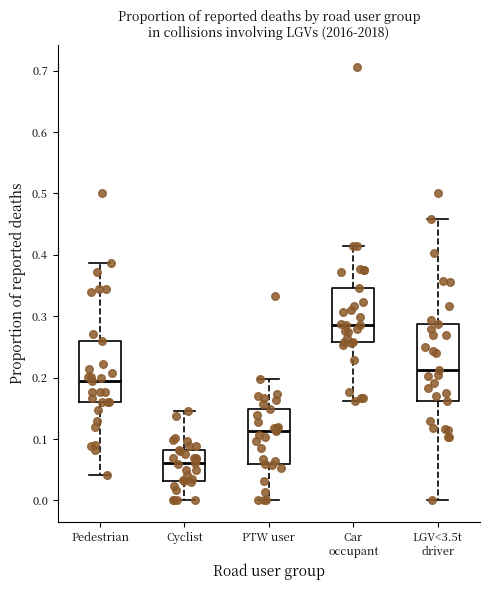

Comparing the boxes themselves (not the whiskers), which one is the tallest?

LGV<3.5t driver